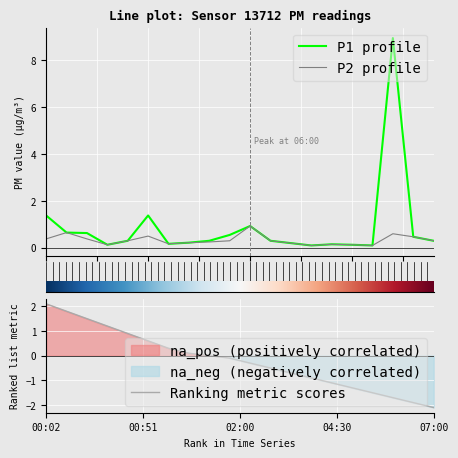

Is the value of P2 at 05:00 greater than the value of P1 at 07:00?

No